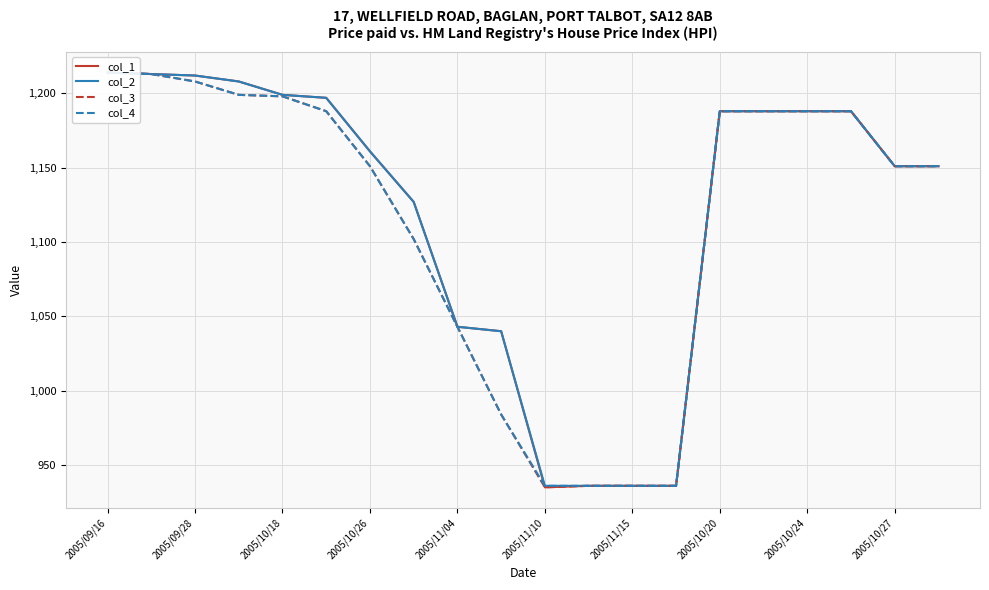

Which series has the largest range (max minus min)?

col_1